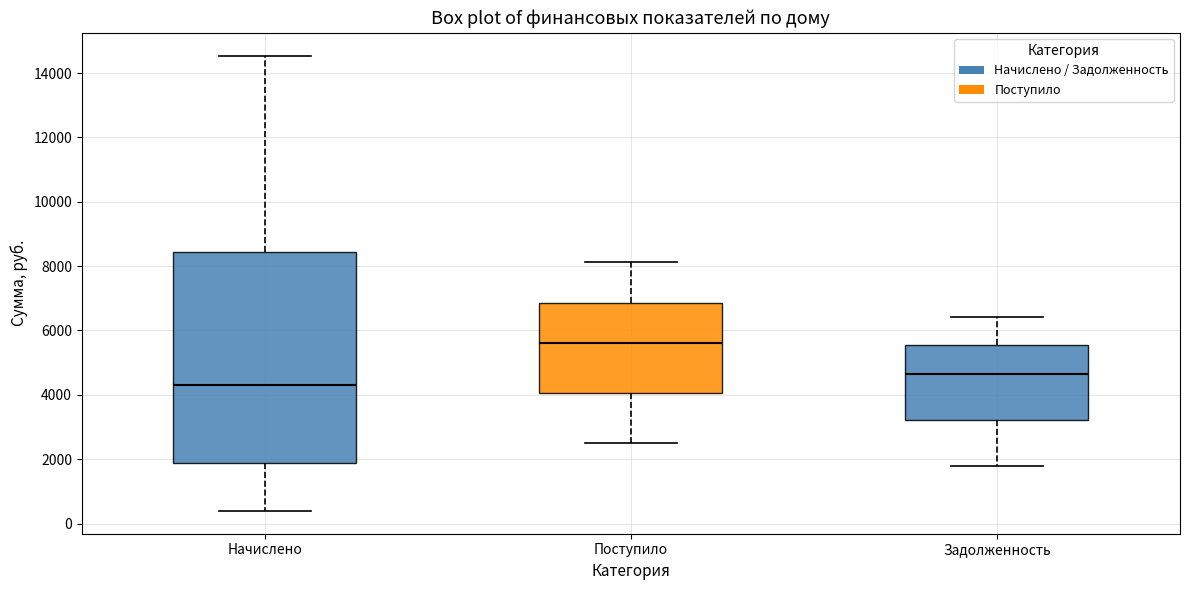

Comparing the boxes themselves (not the whiskers), which one is the tallest?

Начислено